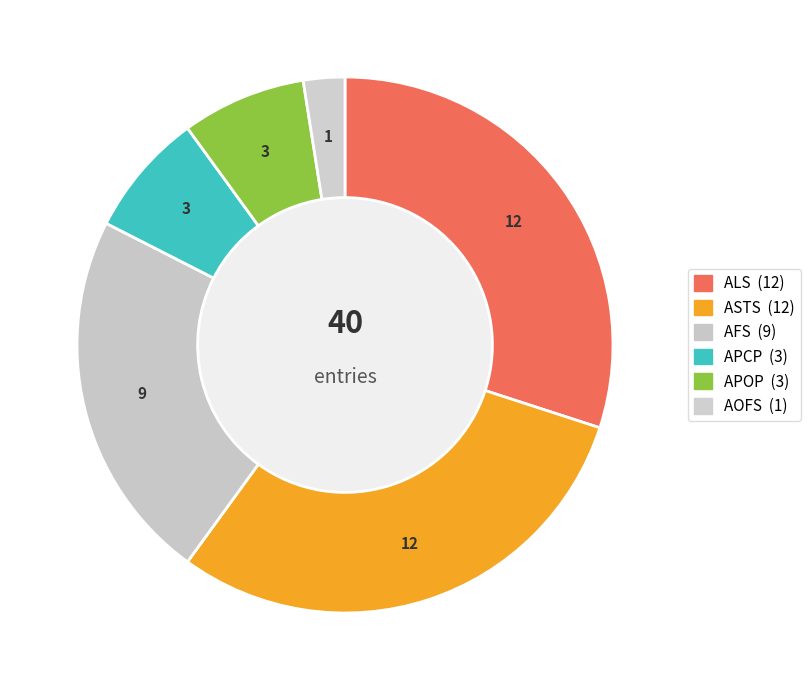

What is the ratio of the value at APOP to the value at ALS?

0.2